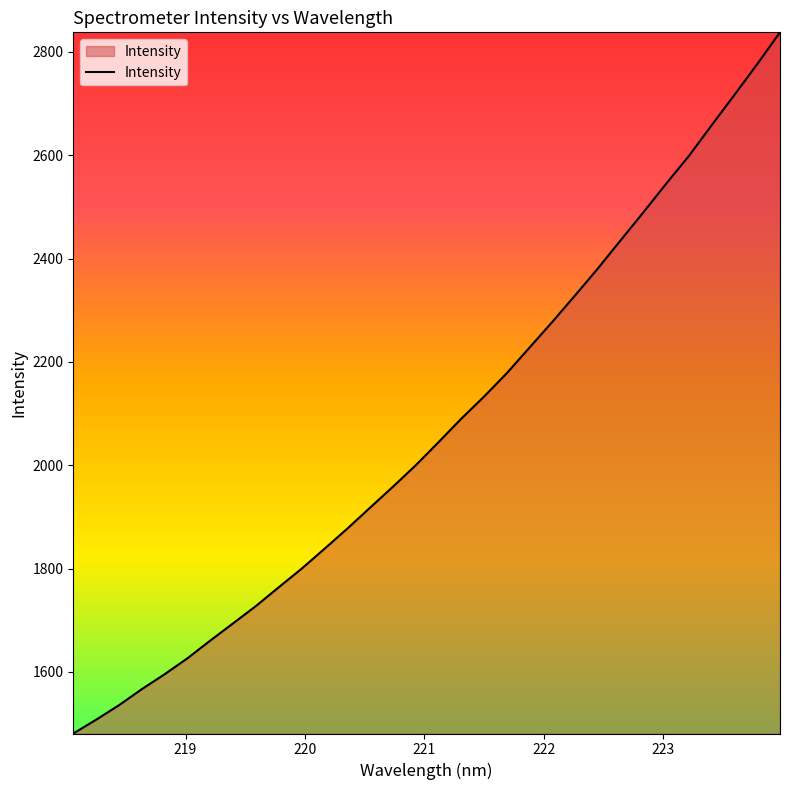

What is the minimum value shown in the chart?

1480.9